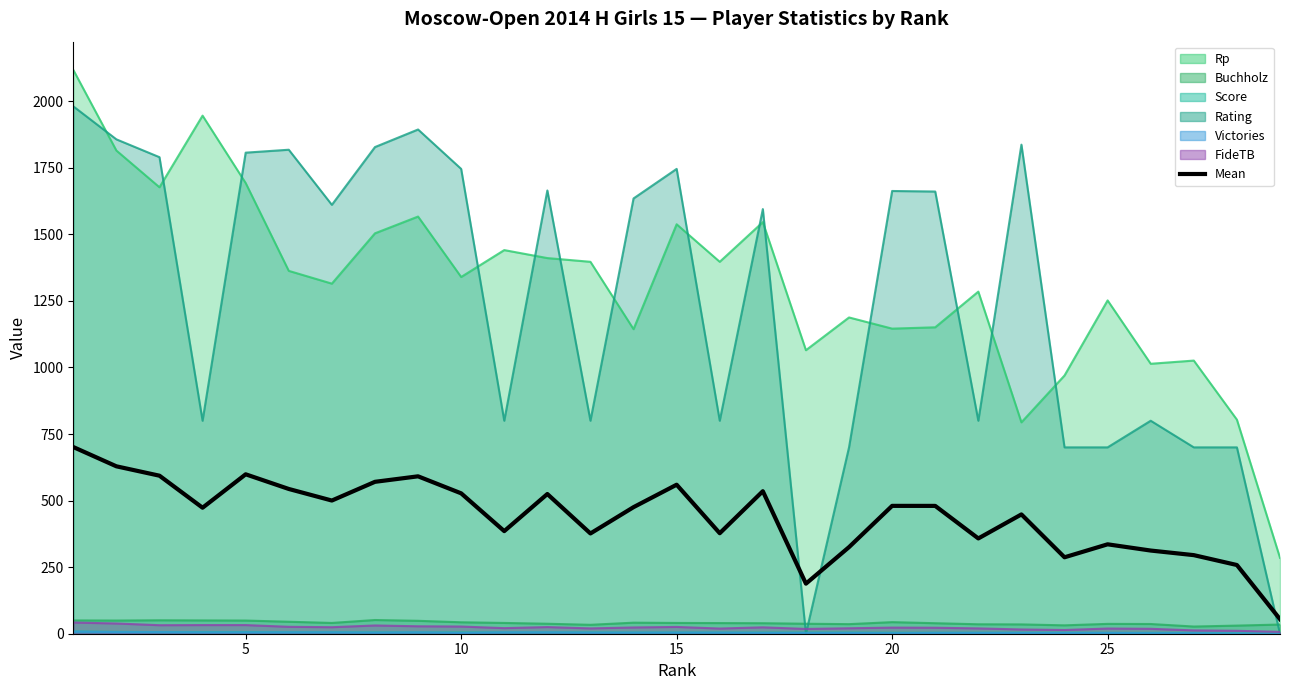

Count the number of data series in this chart.

1